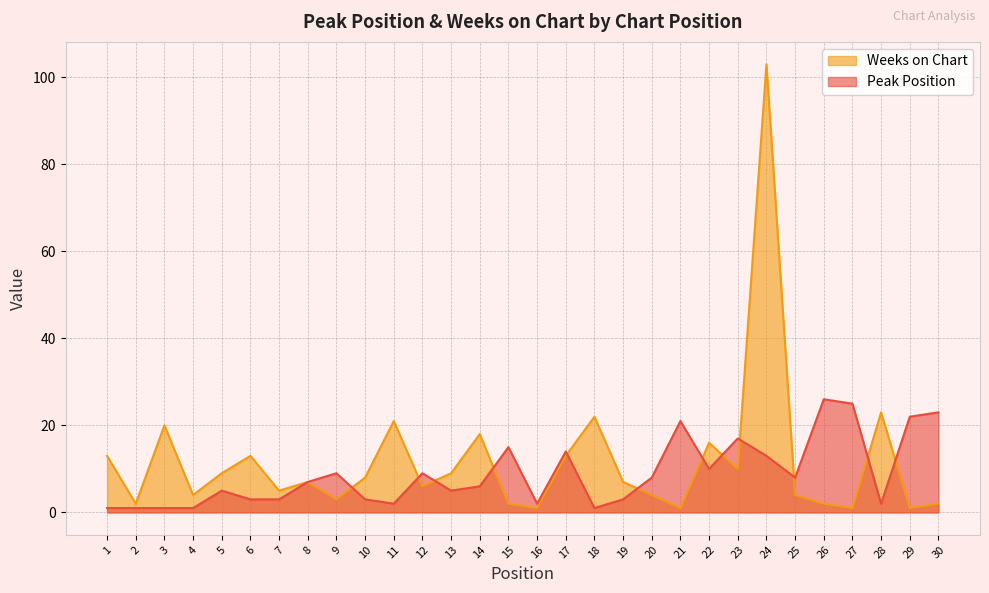

Is the value of Peak Position at 30 greater than the value of Weeks on Chart at 3?

Yes